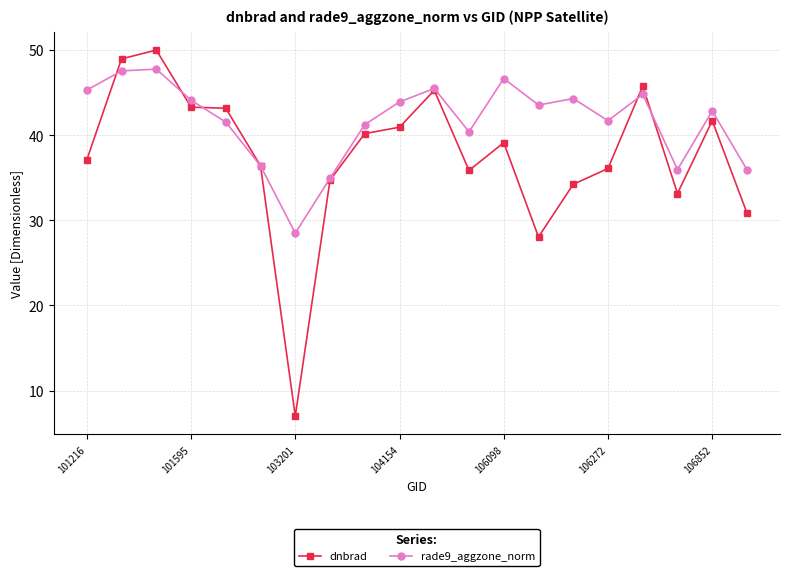

Which series has the largest total across all categories?

rade9_aggzone_norm